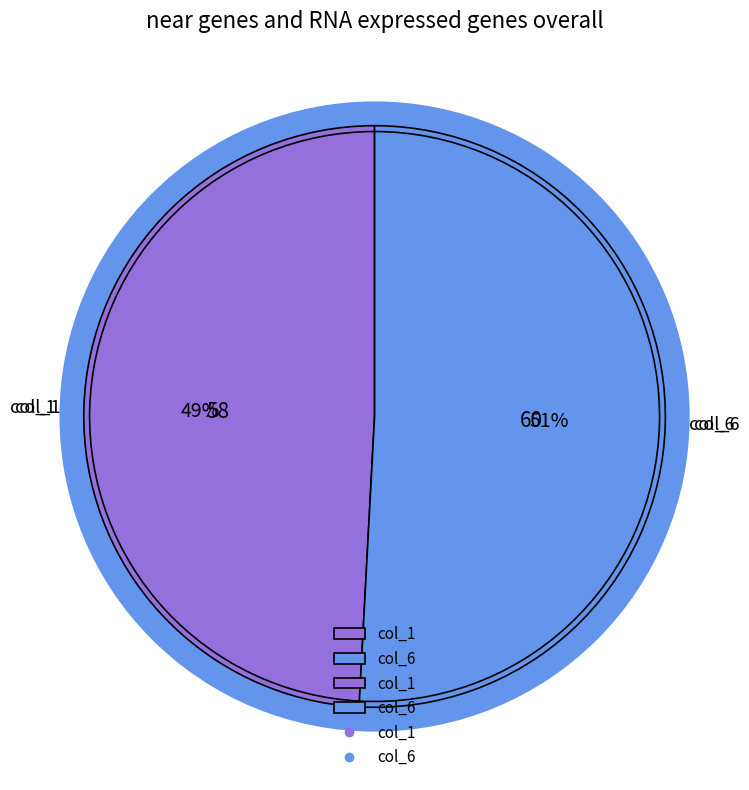

Which slice is the smallest?

1